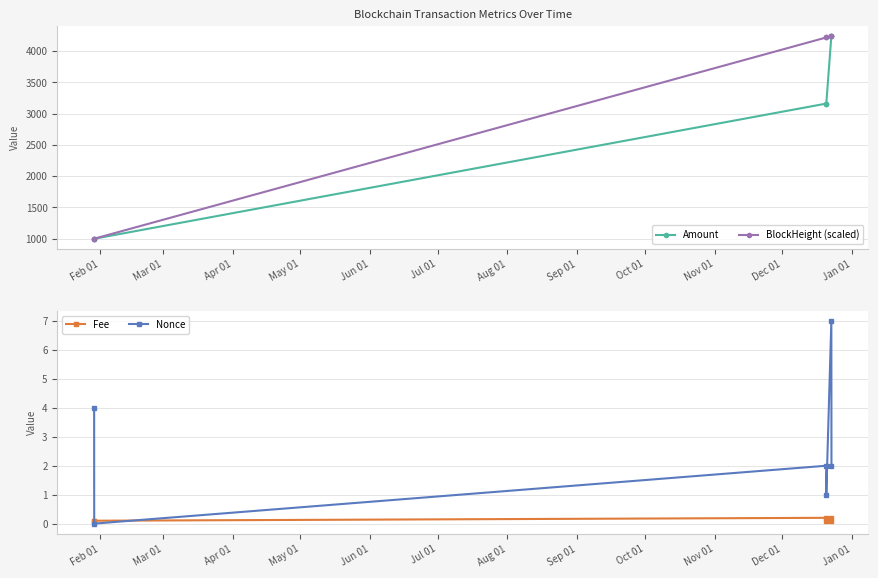

How many values in the BlockHeight (scaled) series are below 4216?

2